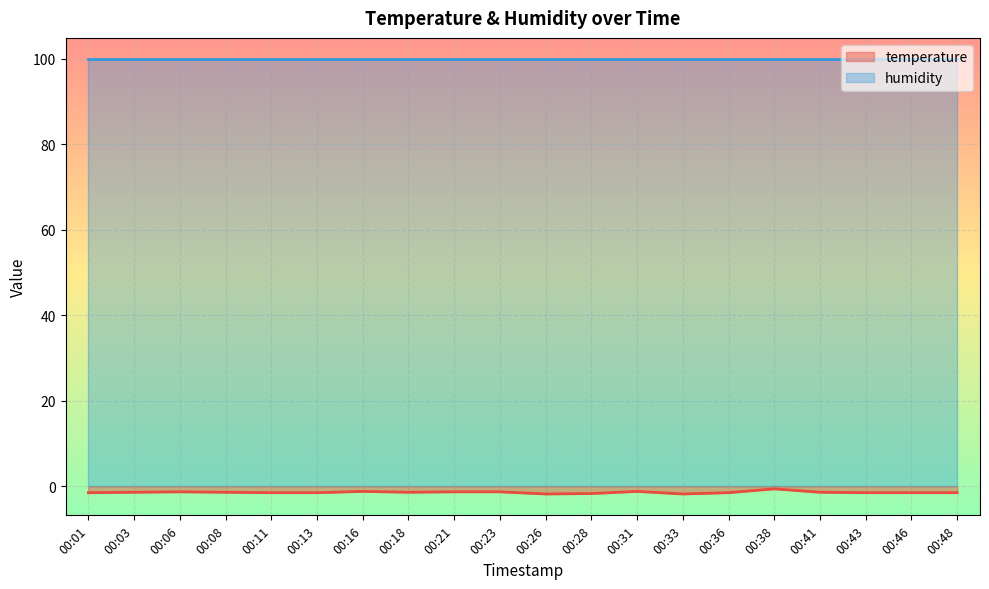

Rank the categories by value from highest to lowest.

00:38, 00:16, 00:31, 00:06, 00:21, 00:23, 00:03, 00:08, 00:18, 00:41, 00:01, 00:11, 00:13, 00:36, 00:43, 00:46, 00:48, 00:28, 00:26, 00:33